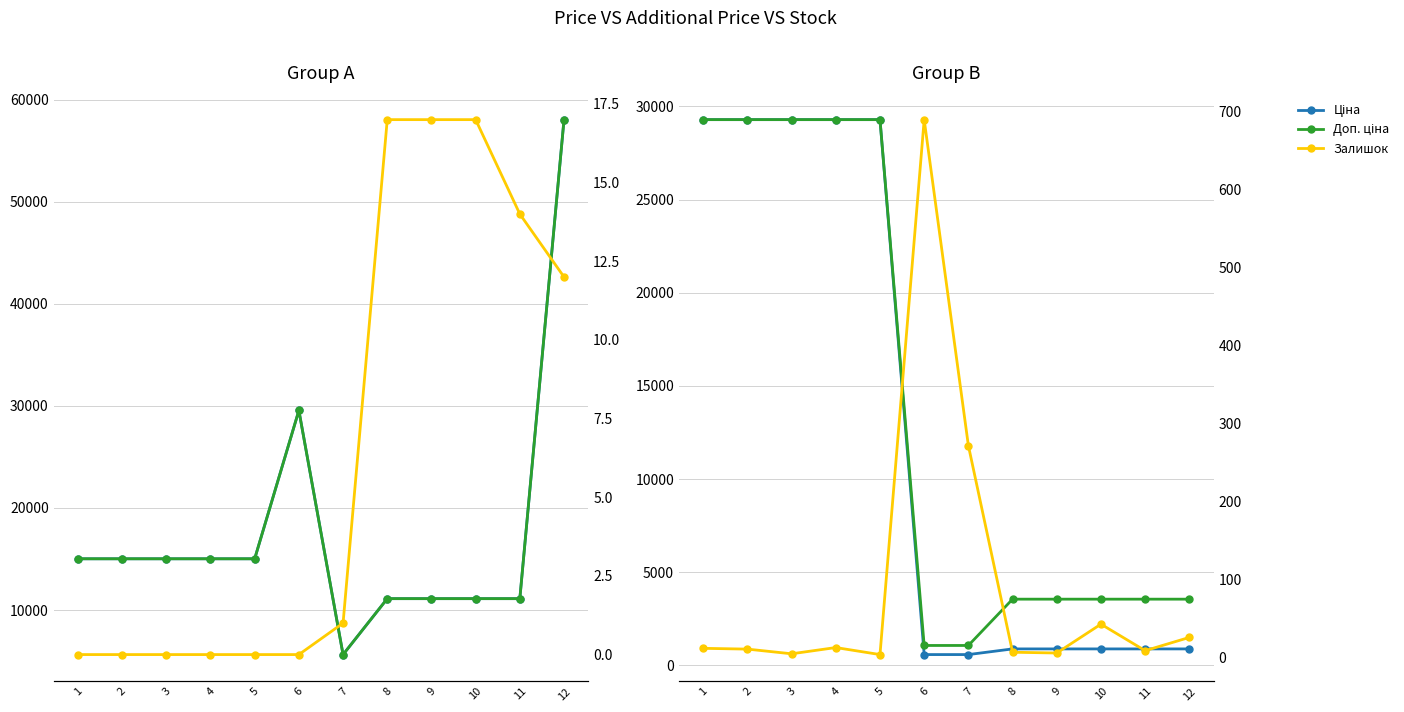

Which series has the largest range (max minus min)?

Ціна